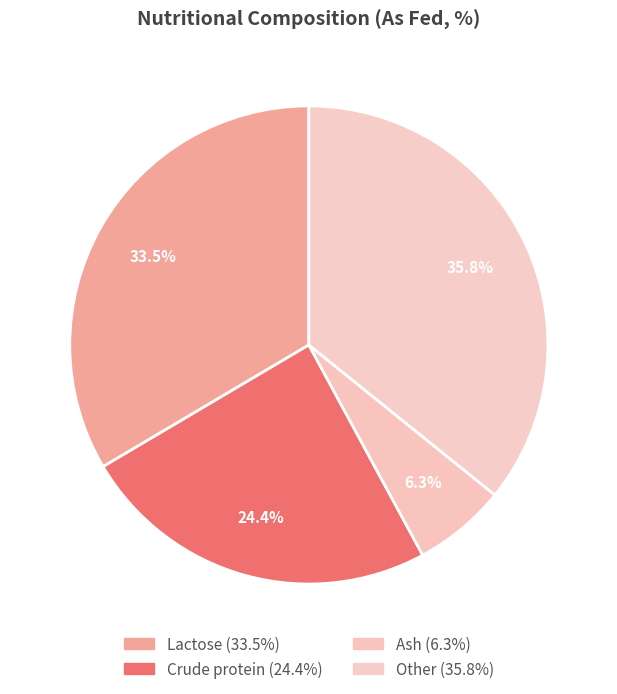

How many slices are in this pie chart?

4